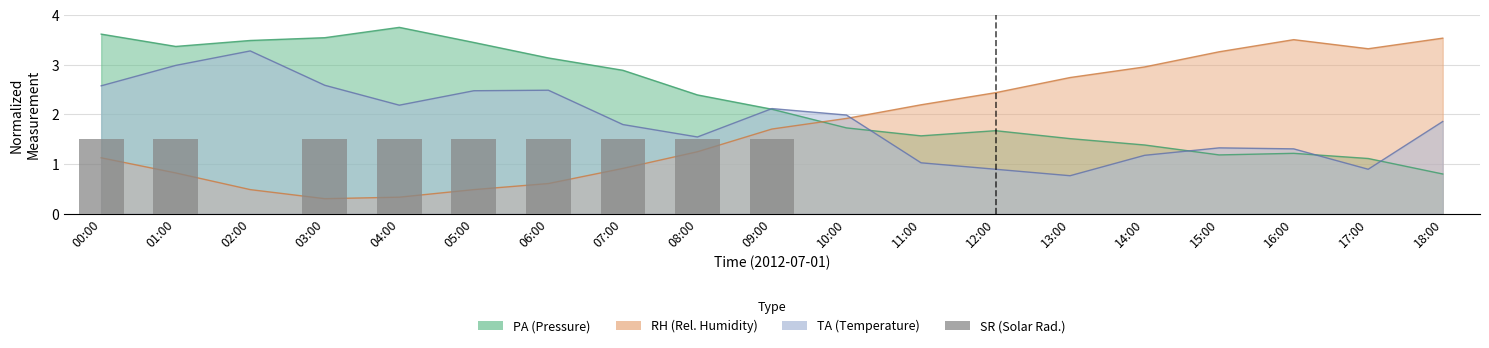

What is the value of the TA bar at the 1st from the left?

2.6